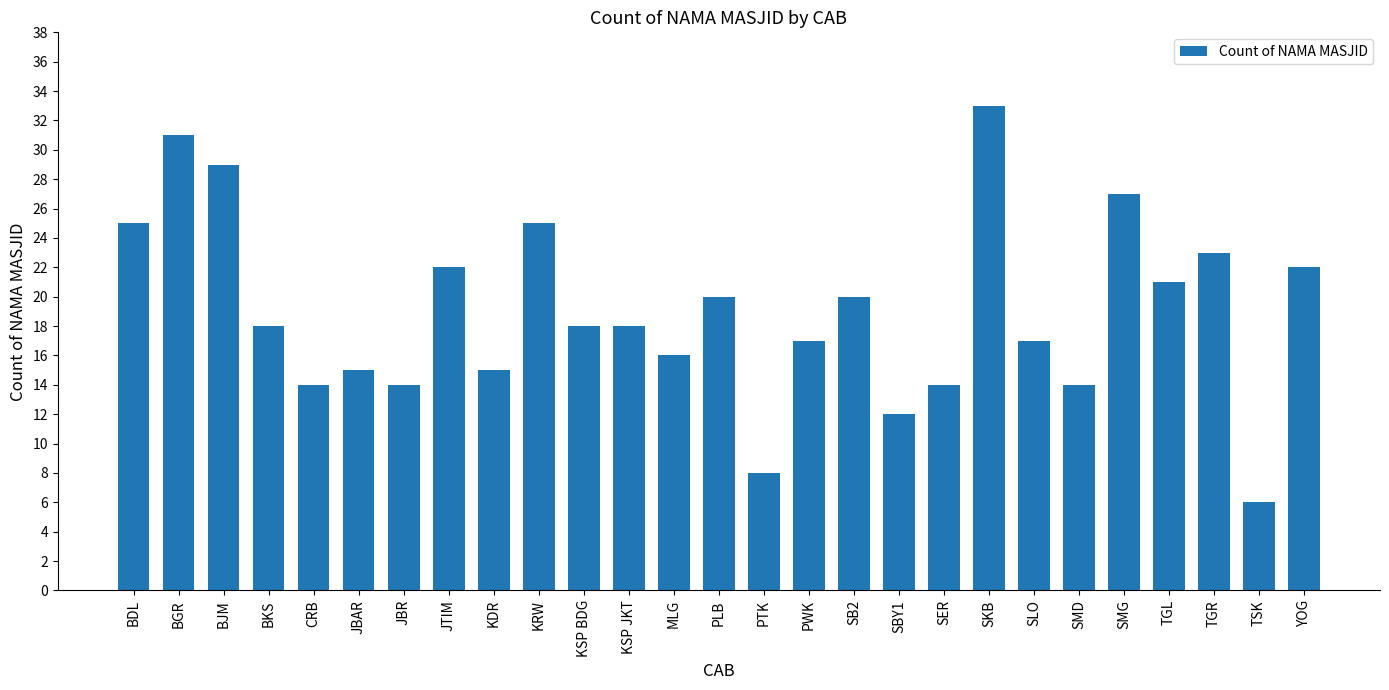

What is the average value?

19